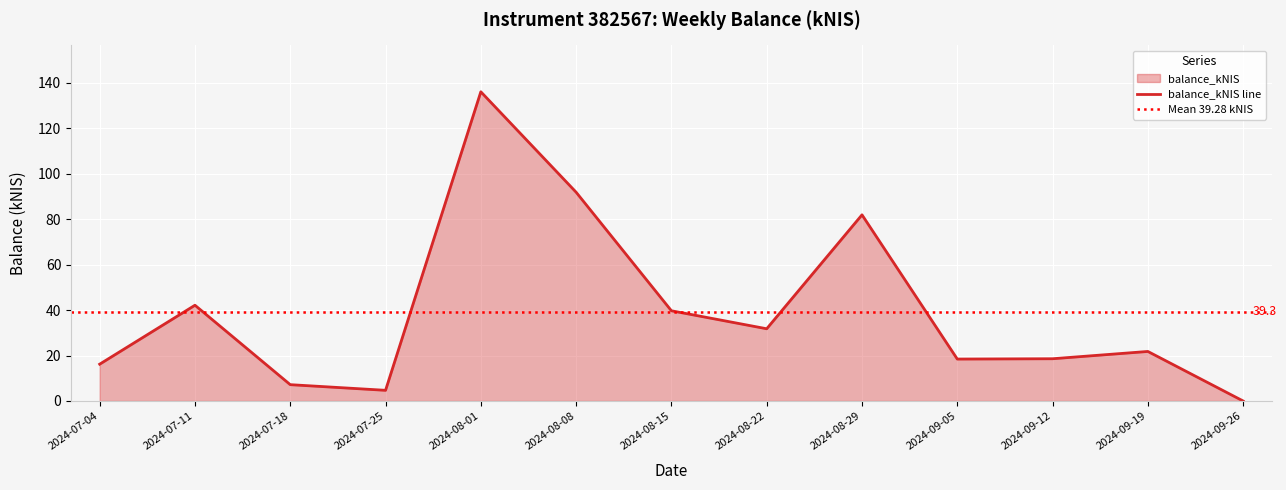

The value at 2024-08-29 is 116.8. True or false?

False